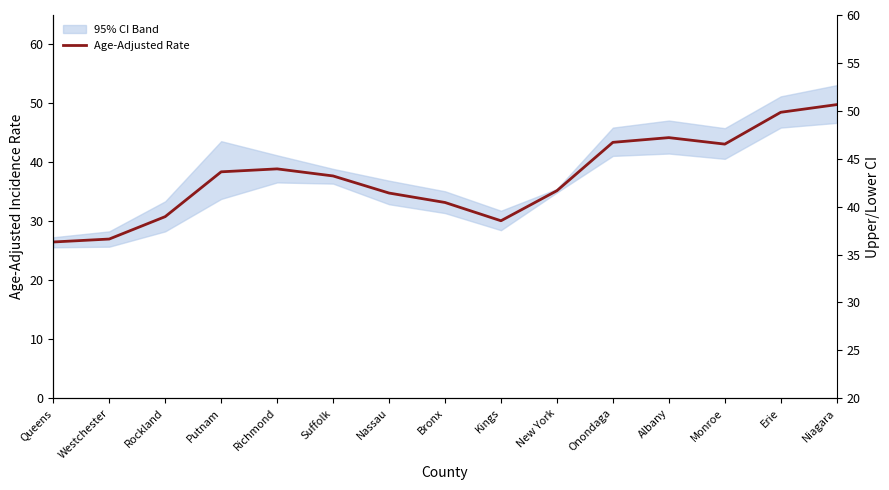

List the labels in order of value, largest first.

Niagara, Erie, Albany, Onondaga, Monroe, Richmond, Putnam, Suffolk, New York, Nassau, Bronx, Rockland, Kings, Westchester, Queens